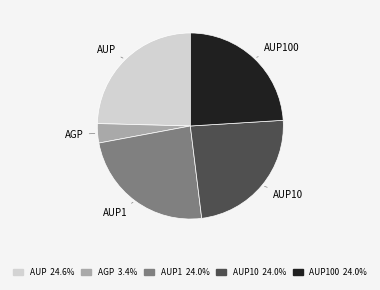

Does any single category account for the majority?

No